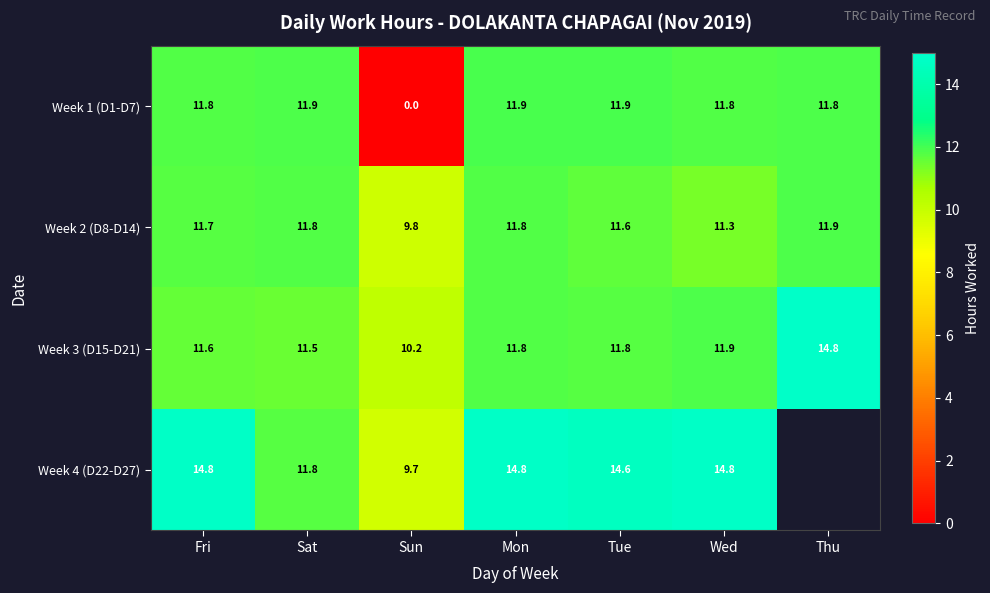

True or false: Week 2 (D8-D14) has a value of 11.8 at Mon.

True